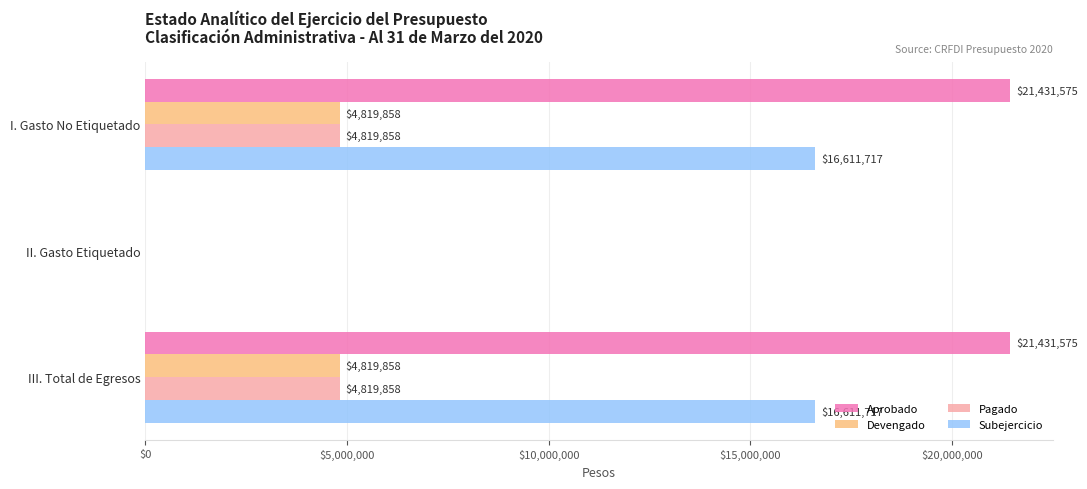

What is the sum of the Aprobado values at I. Gasto No Etiquetado and III. Total de Egresos?

42863150.0